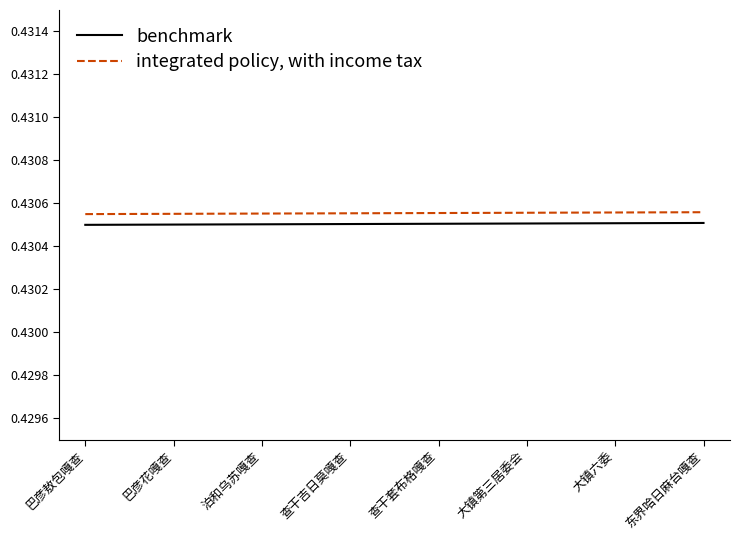

What position from the left is 东界哈日麻台嘎查?

8